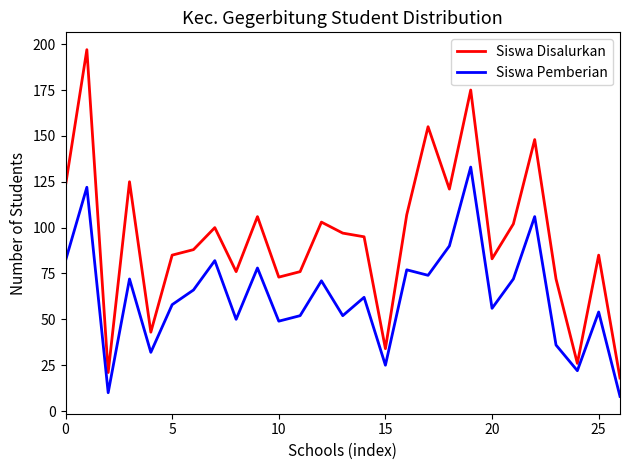

What is the greatest value displayed?

197